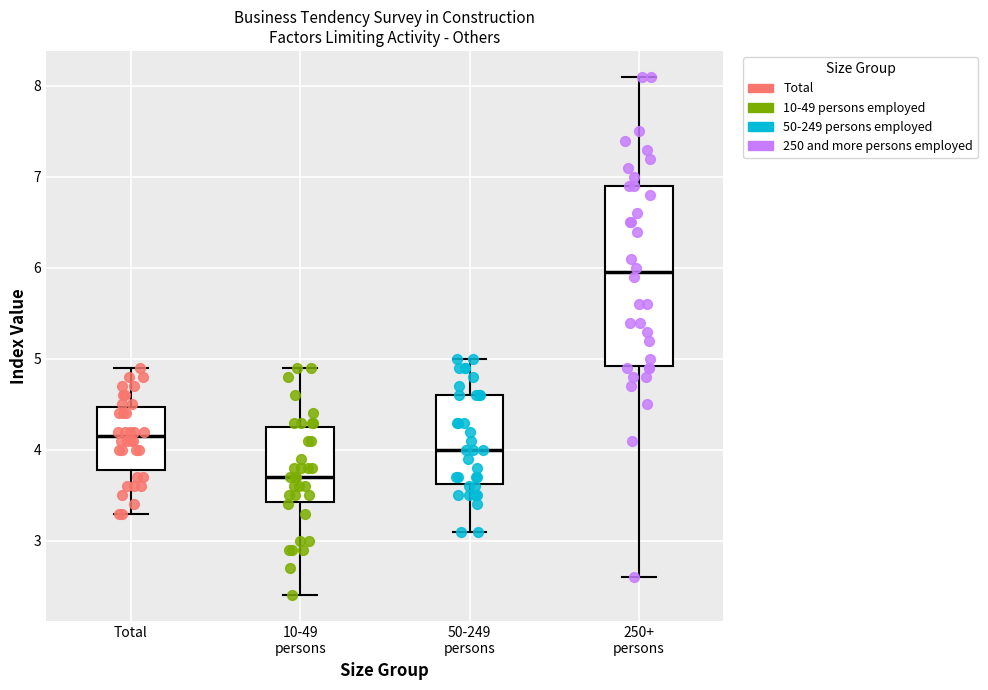

Comparing the boxes themselves (not the whiskers), which one is the tallest?

250+ persons